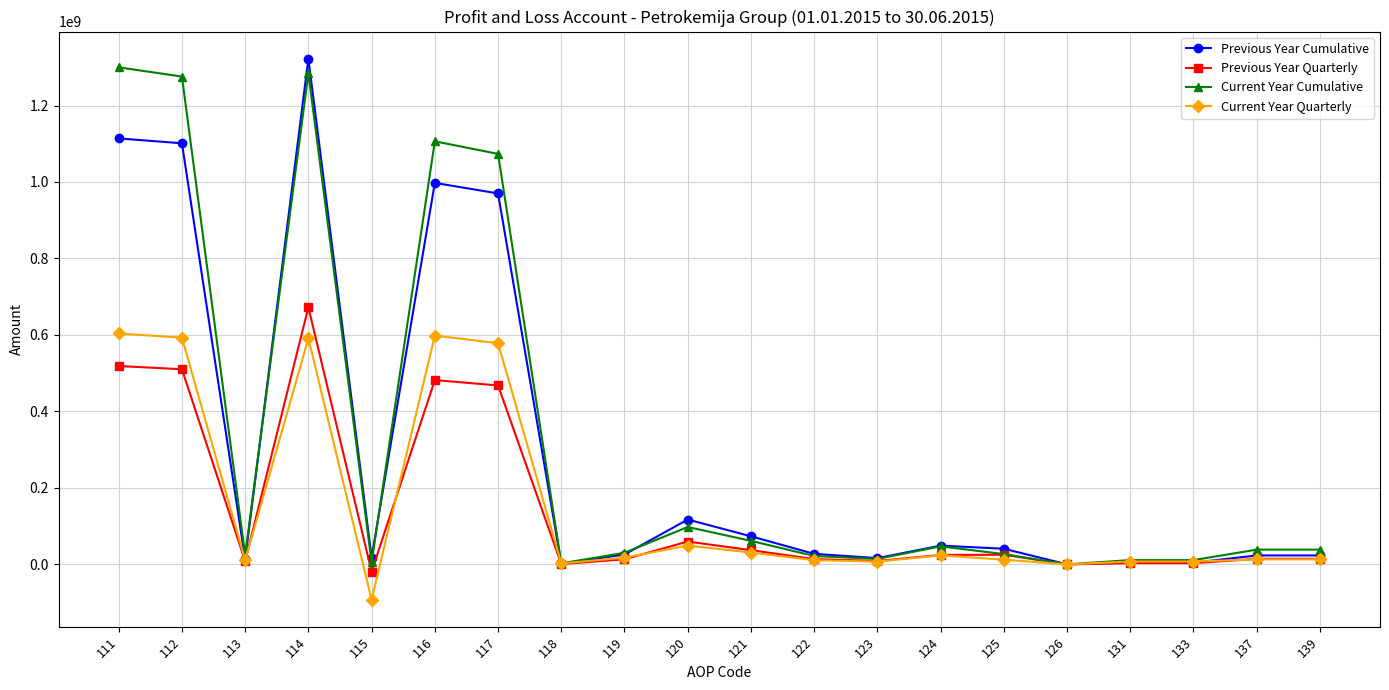

True or false: Current Year Cumulative has more than 2 points higher than both neighbors.

True